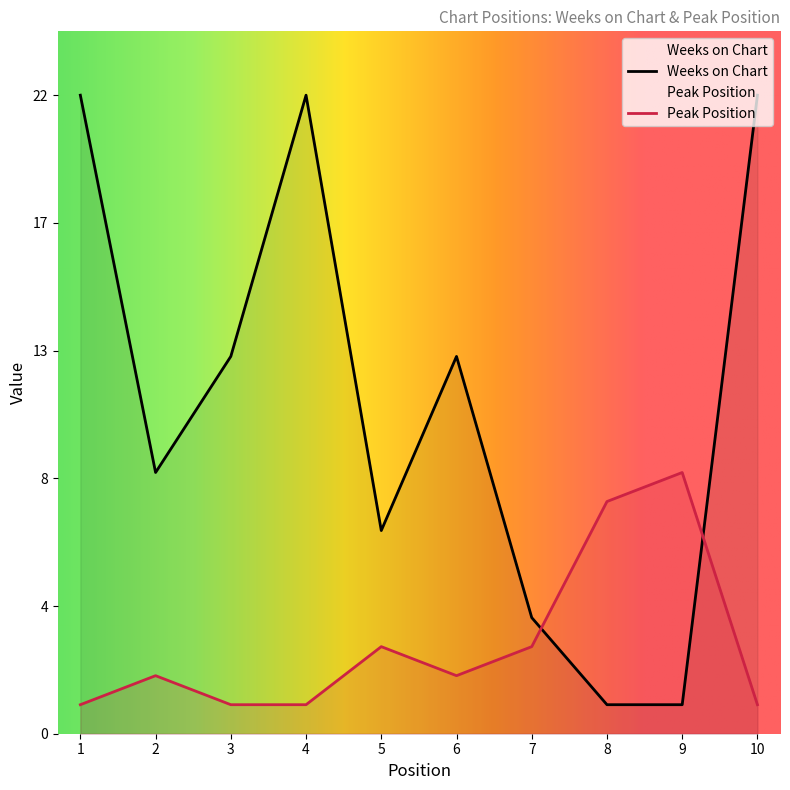

Rank the series by their average value, from lowest to highest.

Peak Position, Weeks on Chart